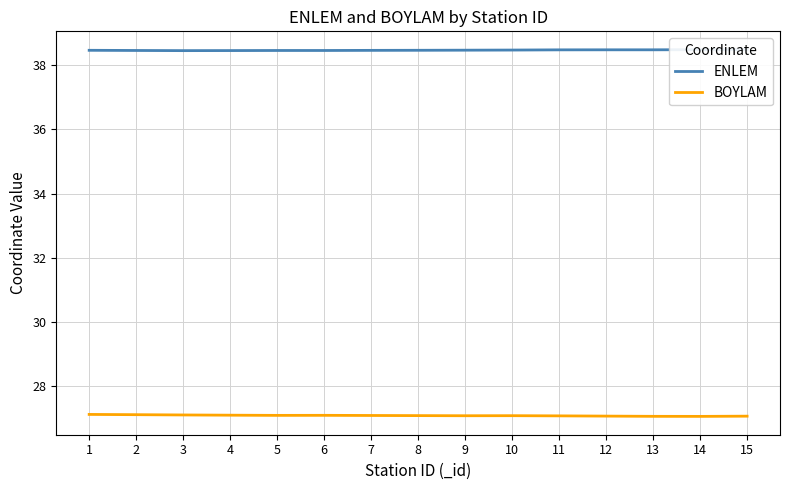

What are all the series names shown in the legend?

ENLEM, BOYLAM